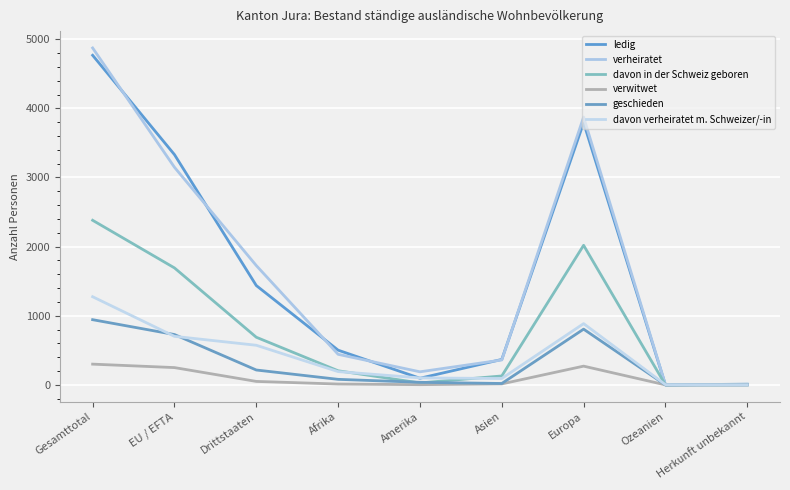

The verheiratet series shows 10 at Herkunft unbekannt. True or false?

False